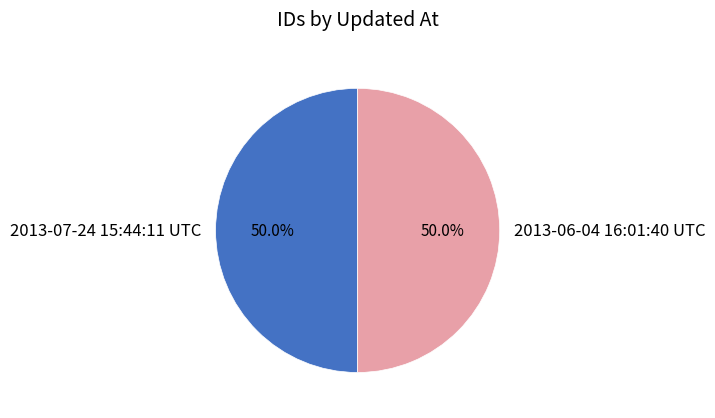

To the nearest percent, what is the average slice percentage?

50%